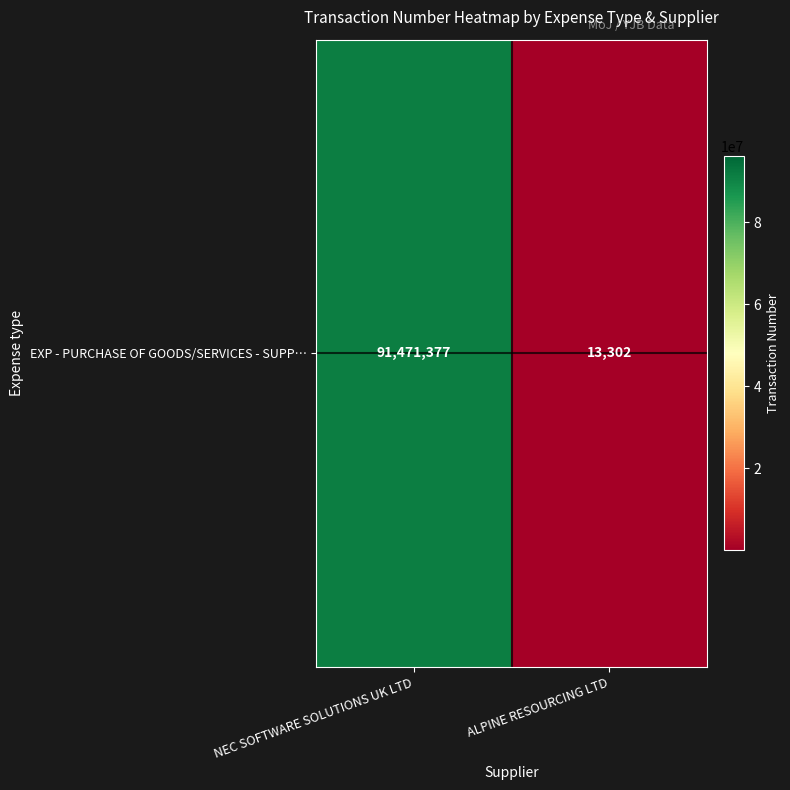

Rank the categories by value from highest to lowest.

NEC SOFTWARE SOLUTIONS UK LTD, ALPINE RESOURCING LTD